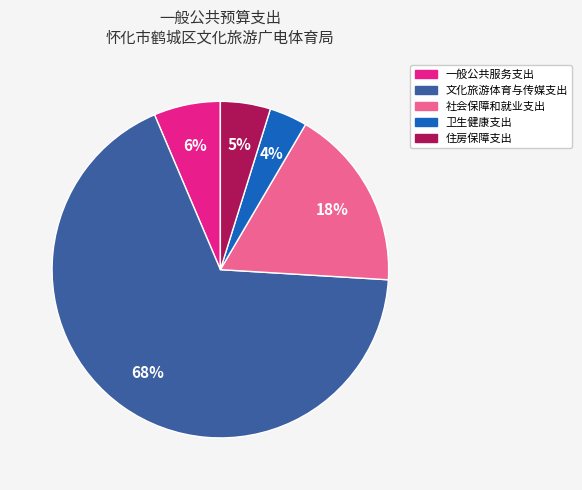

To the nearest percent, what is the average slice percentage?

20%